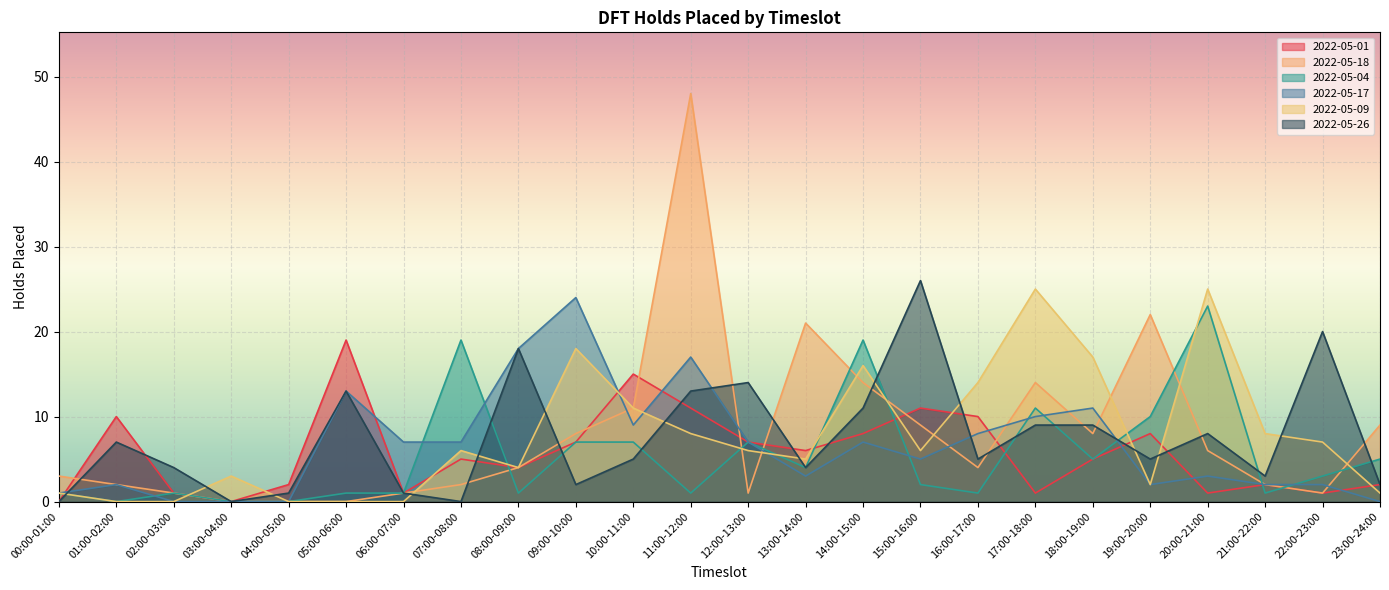

Between 11:00-12:00 and 17:00-18:00, which series saw the biggest shift?

2022-05-18